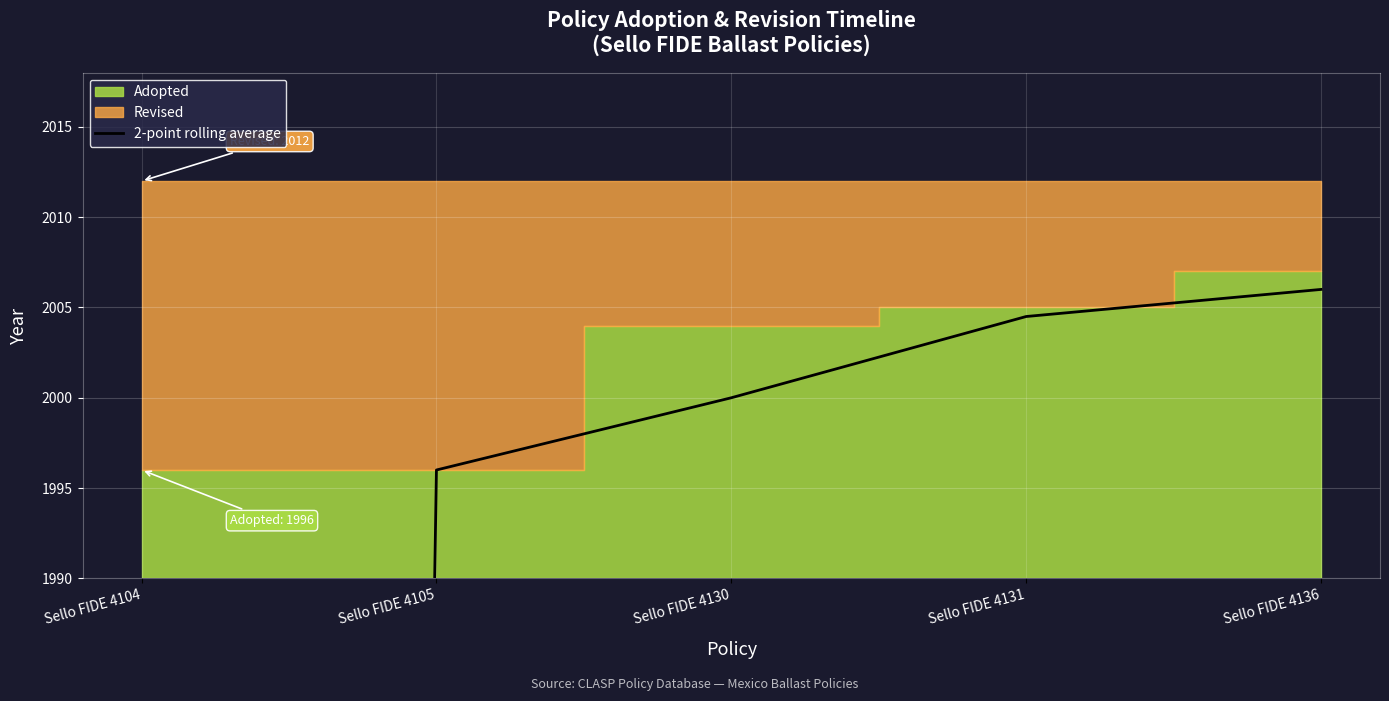

Which has a higher value, Sello FIDE 4131 or Sello FIDE 4136?

Sello FIDE 4136